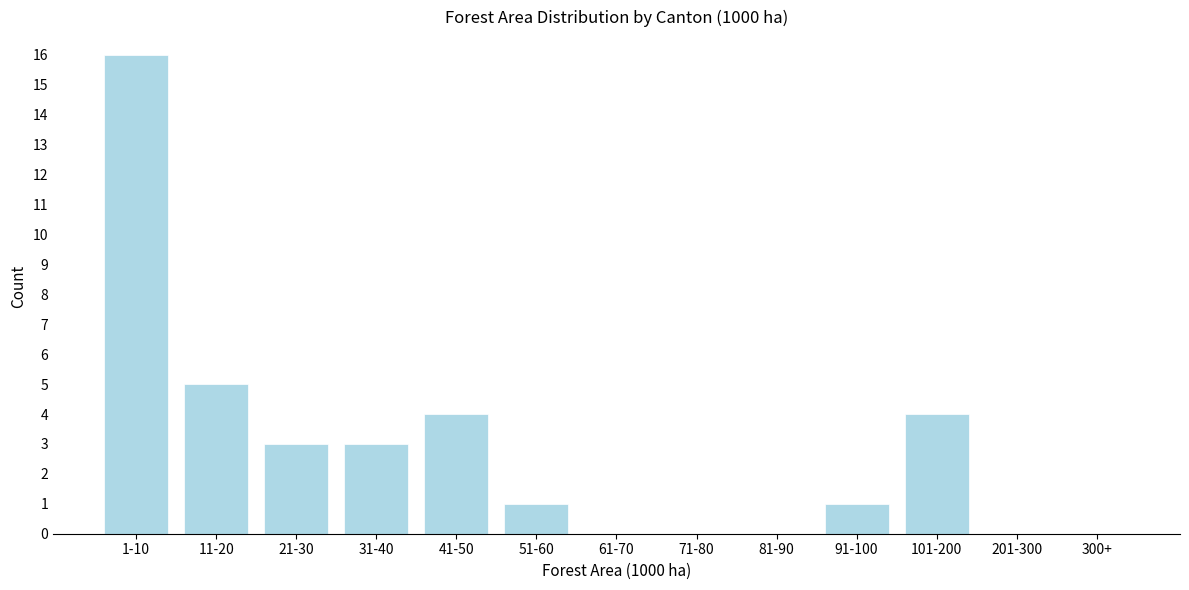

Reading left to right, what are all the values shown in this chart?

1-10=16	11-20=5	21-30=3	31-40=3	41-50=4	51-60=1	61-70=0	71-80=0	81-90=0	91-100=1	101-200=4	201-300=0	300+=0